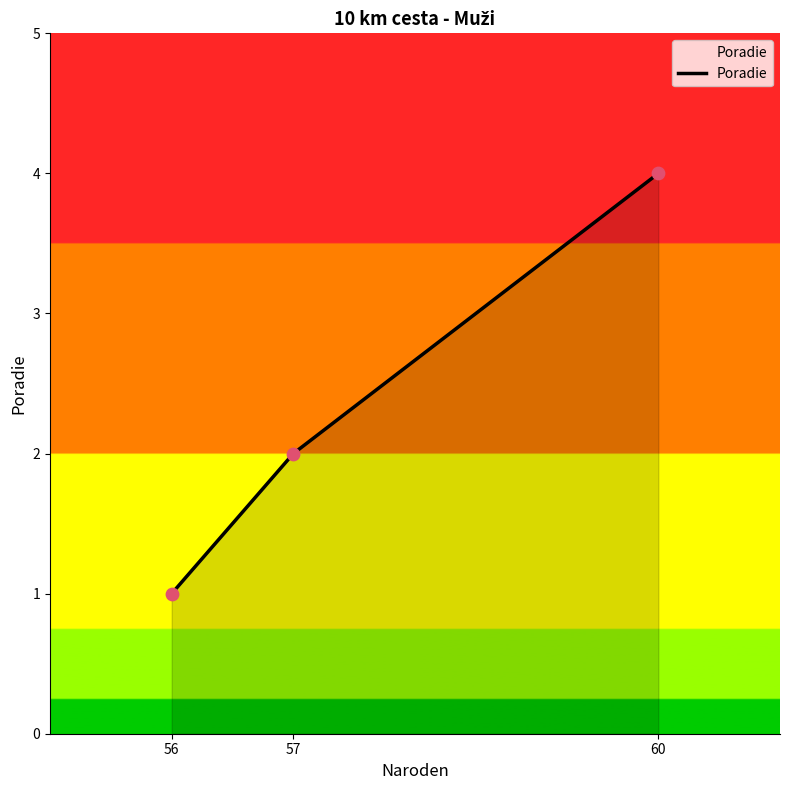

What is the change in value from 56 to 57?

+1